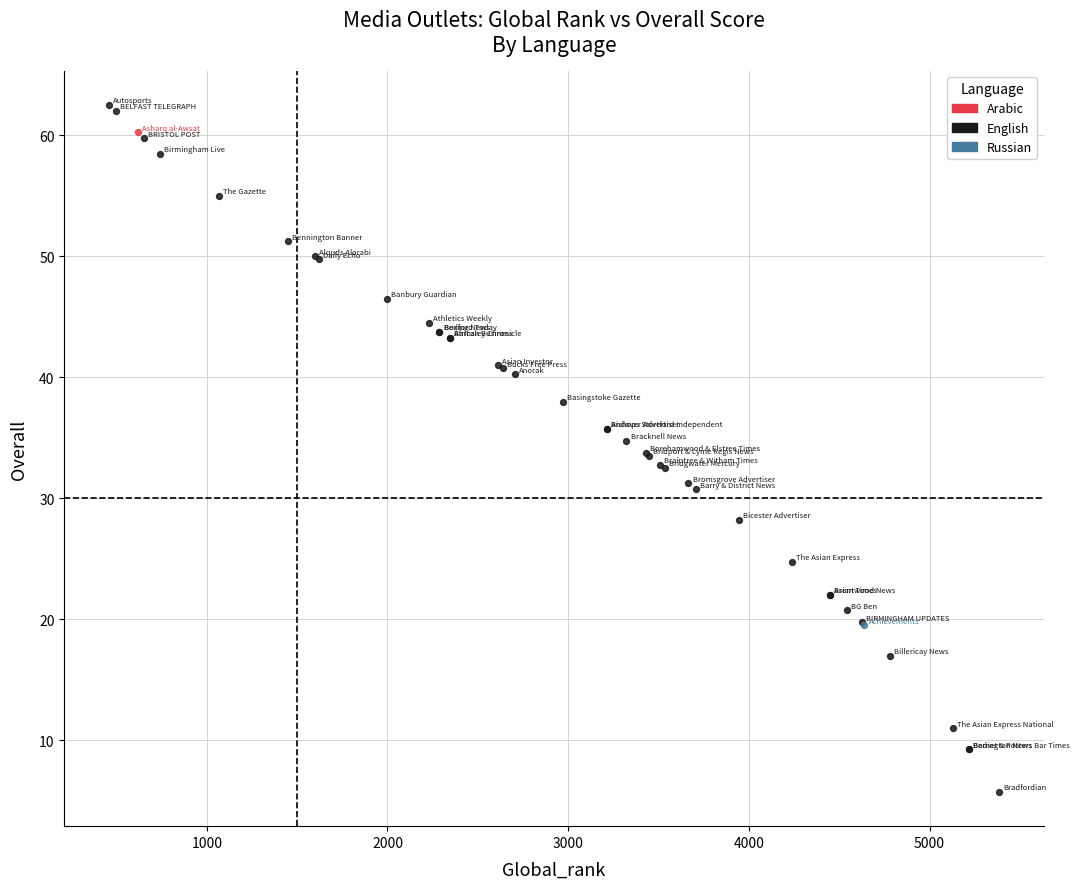

What are all the series names shown in the legend?

Arabic, English, Russian